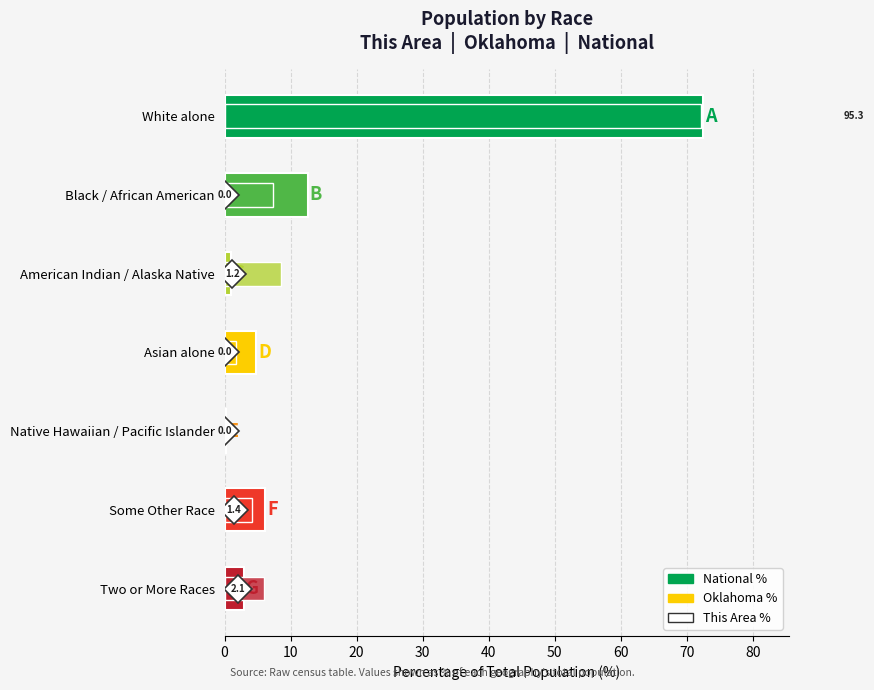

Which series changed the most between 50 and 60?

National %